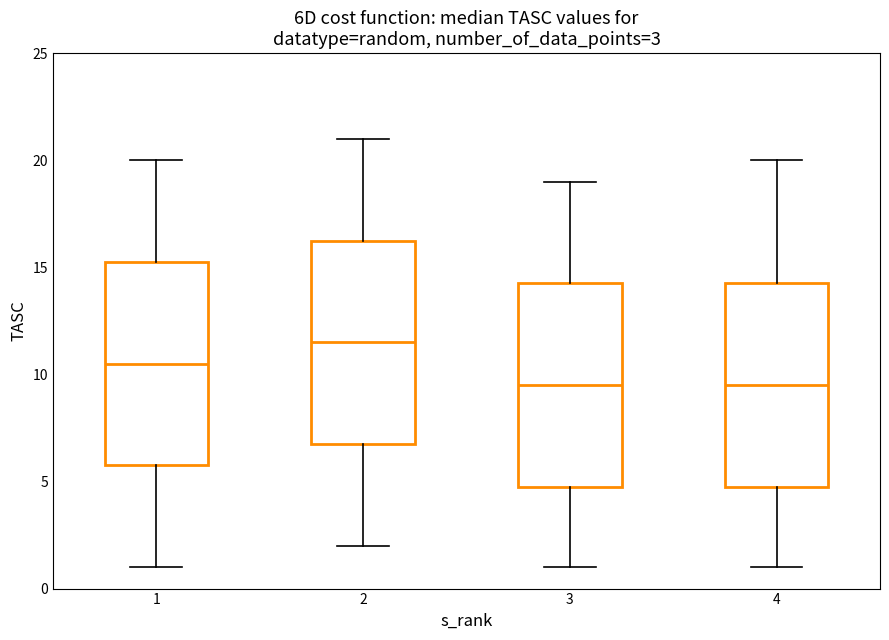

Which box's median line is the highest?

2